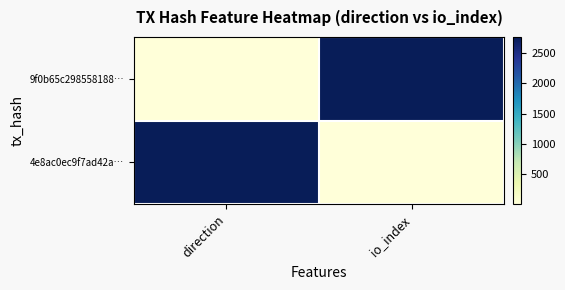

Which series changed the most between direction and io_index?

9f0b65c298558188…